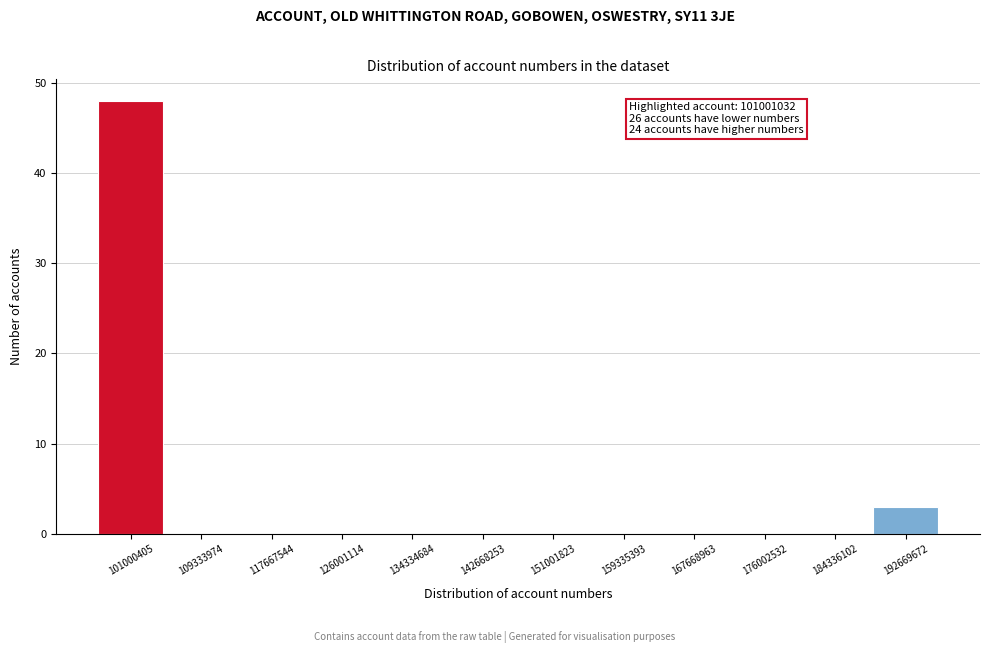

Reading left to right, extract all data points from this chart.

101000405=48	109333974=0	117667544=0	126001114=0	134334684=0	142668253=0	151001823=0	159335393=0	167668963=0	176002532=0	184336102=0	192669672=3